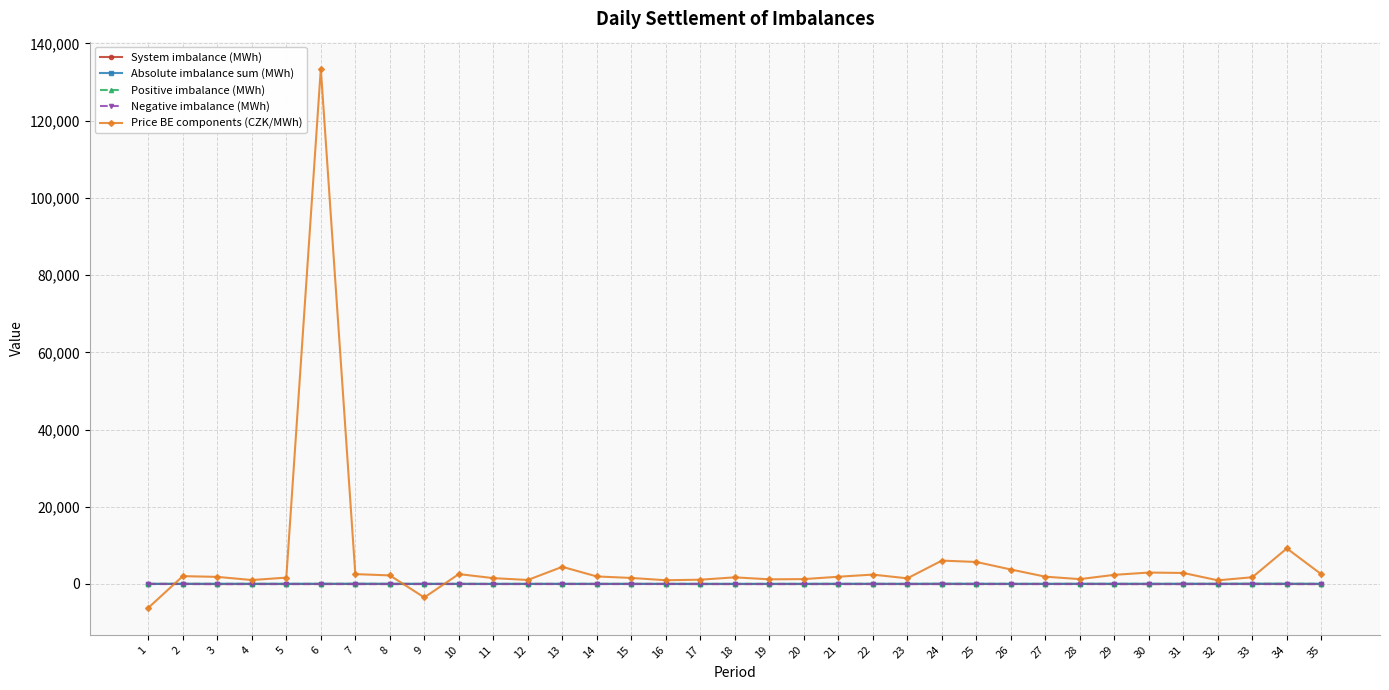

What is the lowest value of the System imbalance (MWh) series?

-20.2